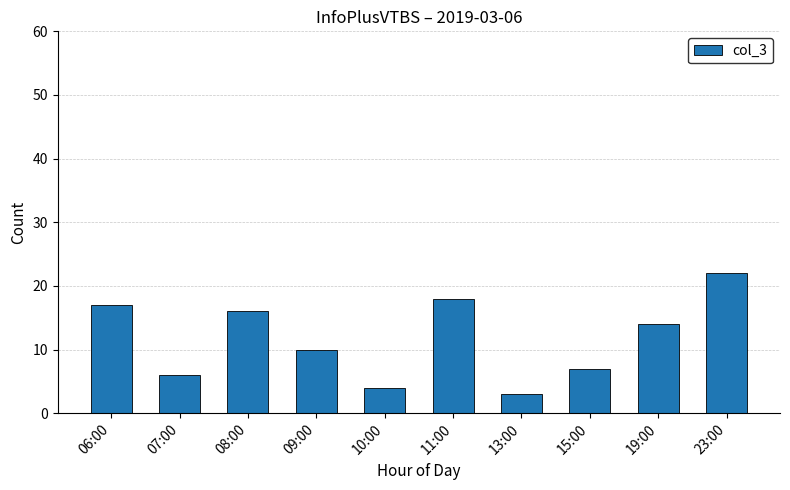

How many data points are less than 14?

5